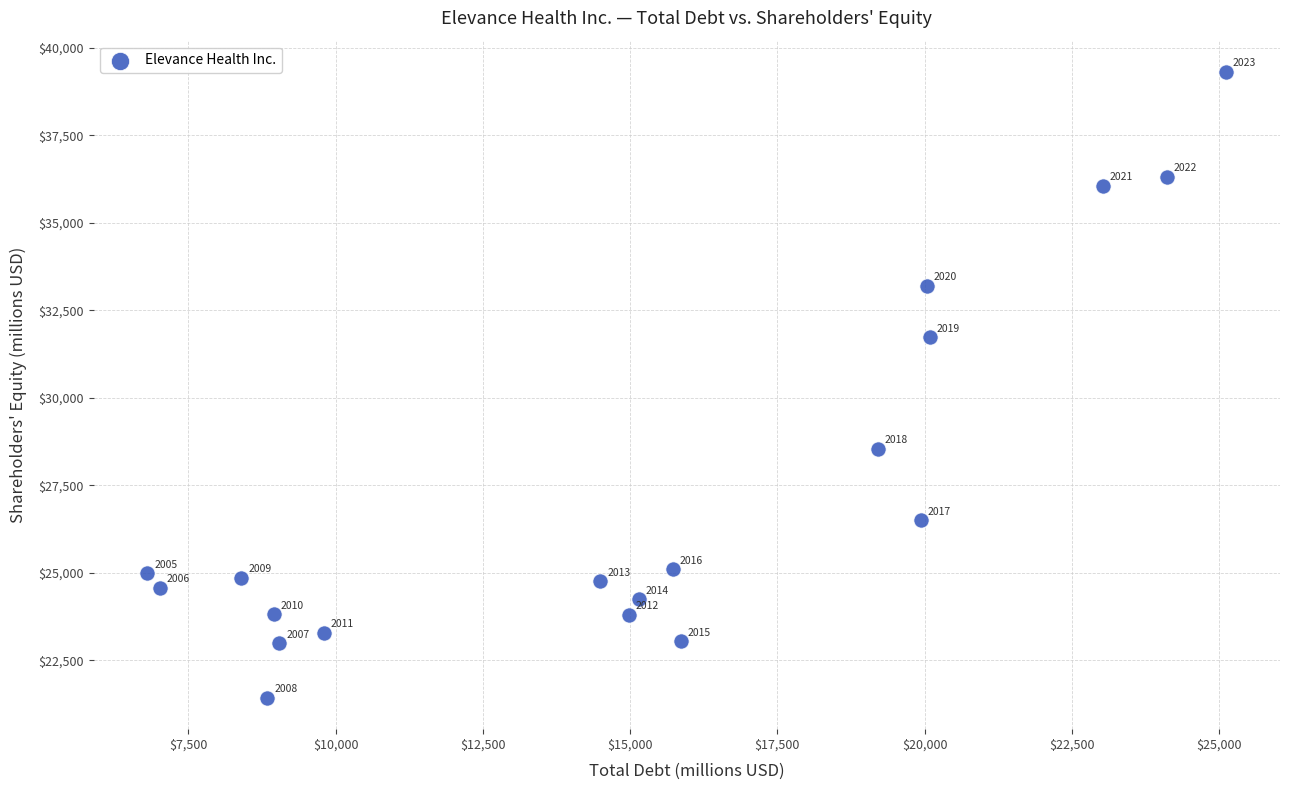

What is the range of X values (max minus min)?

18314